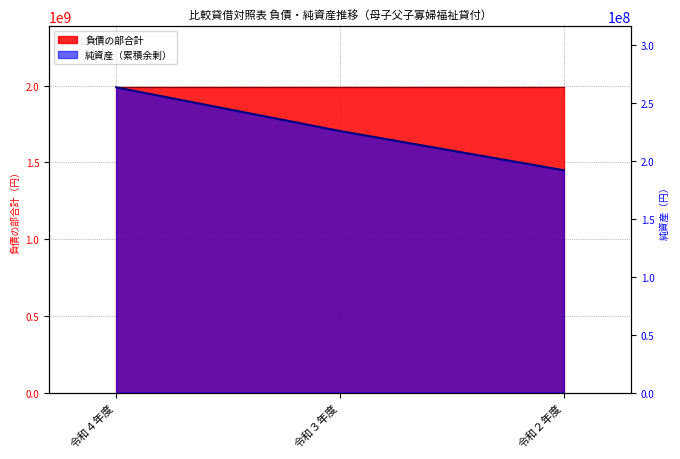

What position from the left is 令和２年度?

3